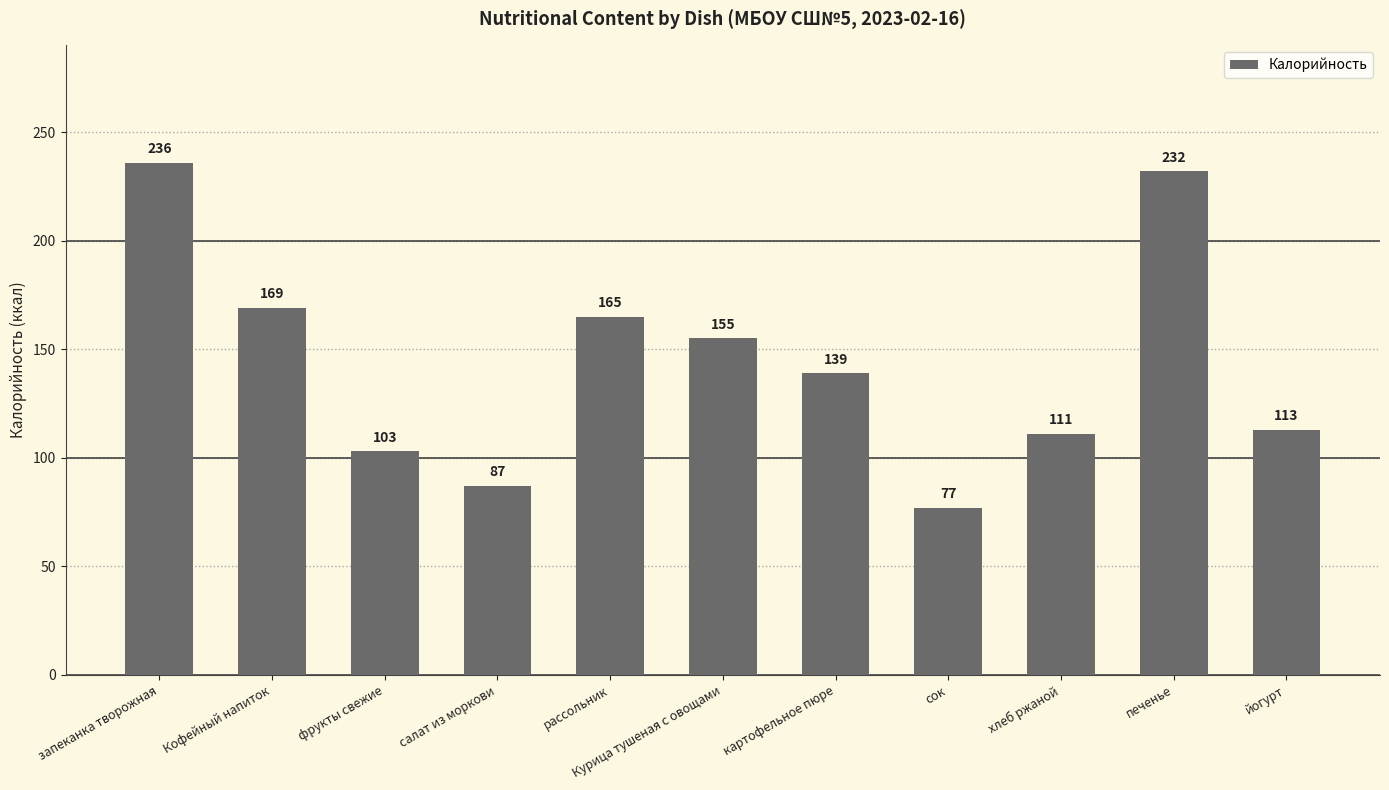

What is the difference between the second highest and minimum values?

155